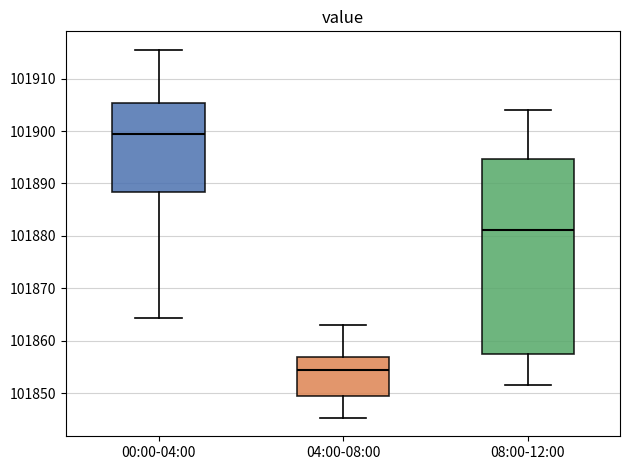

Reading left to right, read every box against the y-axis: the position of its median line, the range the box covers, and the ends of its whiskers. The values are not printed on the chart, so give them approximately, as read against the axis.

00:00-04:00: median 101899, box 101888 to 101905, whiskers 101864 to 101916
04:00-08:00: median 101854, box 101849 to 101857, whiskers 101845 to 101863
08:00-12:00: median 101881, box 101858 to 101895, whiskers 101852 to 101904